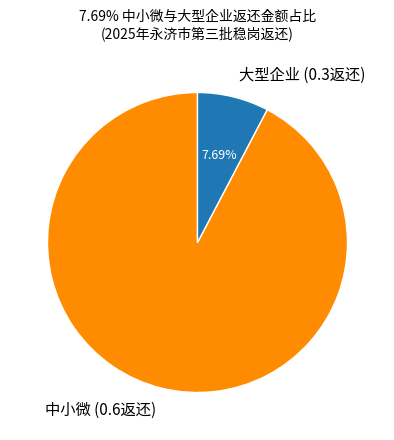

Rank the categories by value from lowest to highest.

大型企业 (0.3返还), 中小微 (0.6返还)